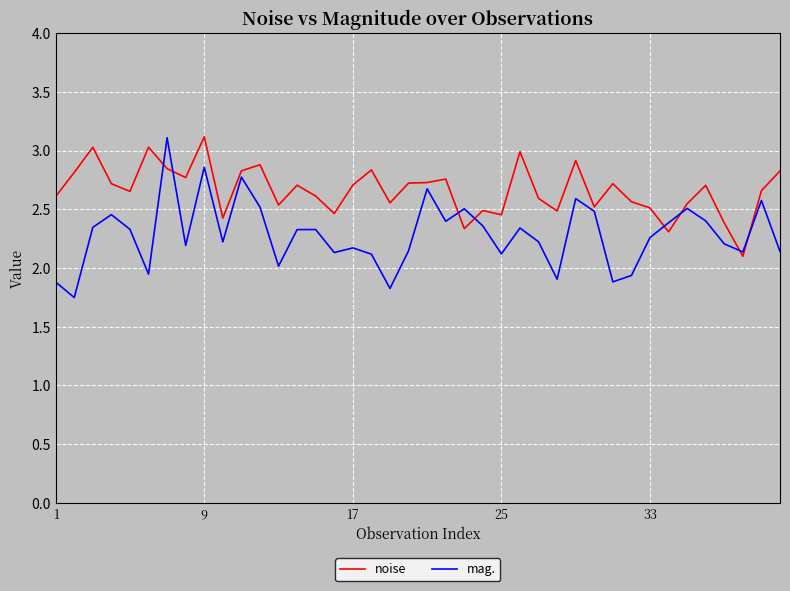

True or false: noise has more than 0 interior local peaks.

True